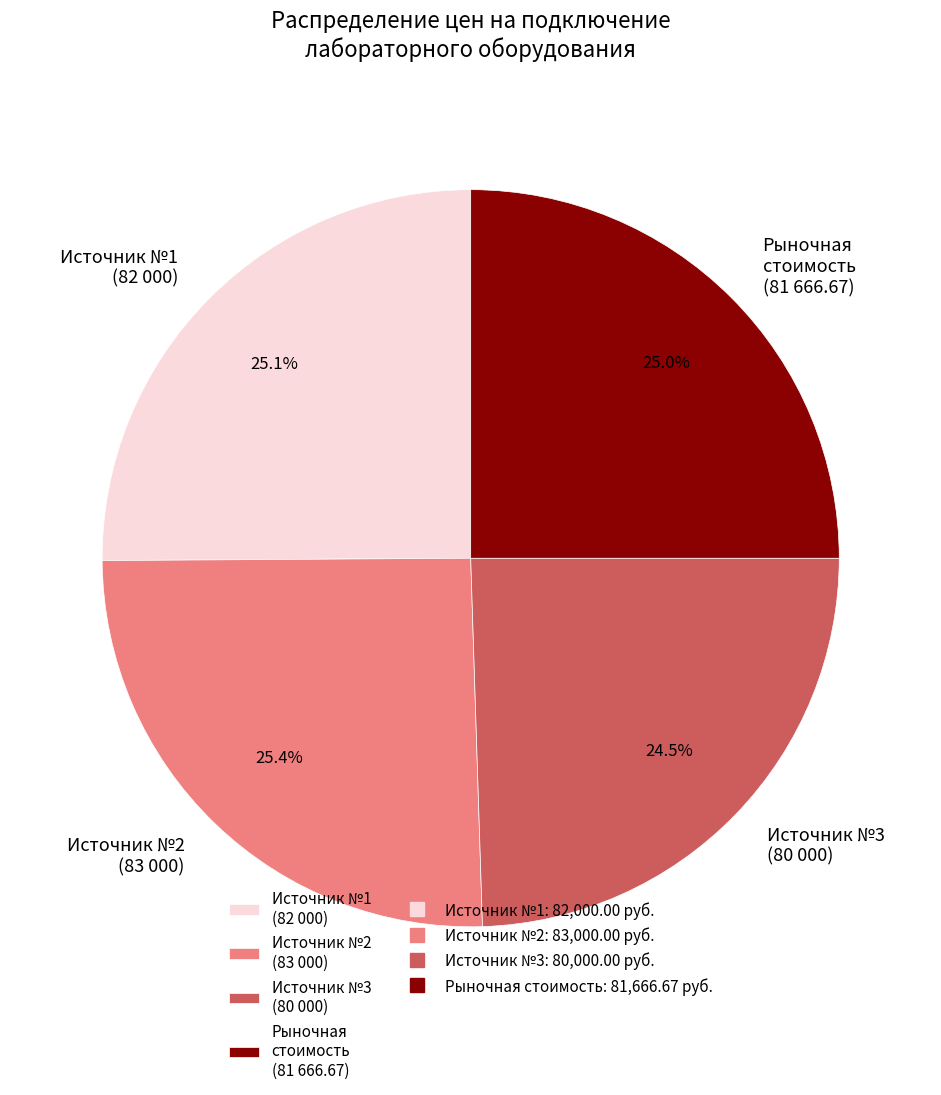

Combined, what portion of the pie is Рыночная стоимость (81 666.67) and Источник №3 (80 000)?

49.5%